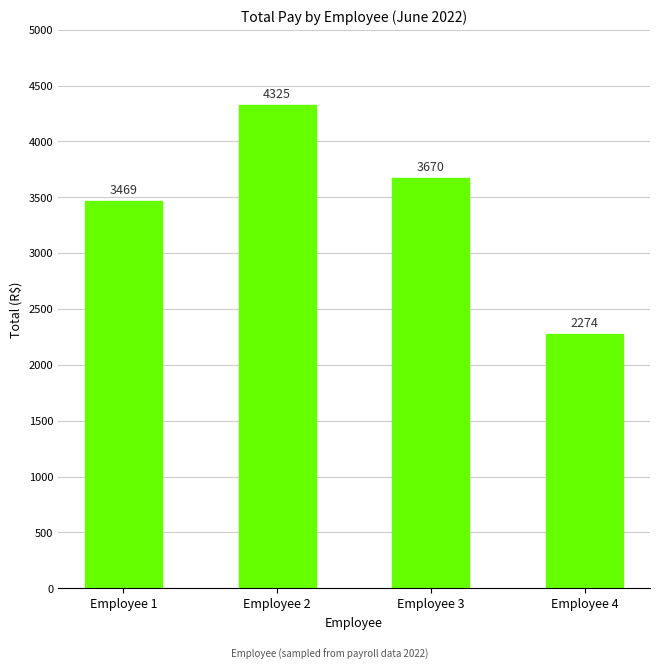

At which label does the data first exceed 3670?

Employee 2